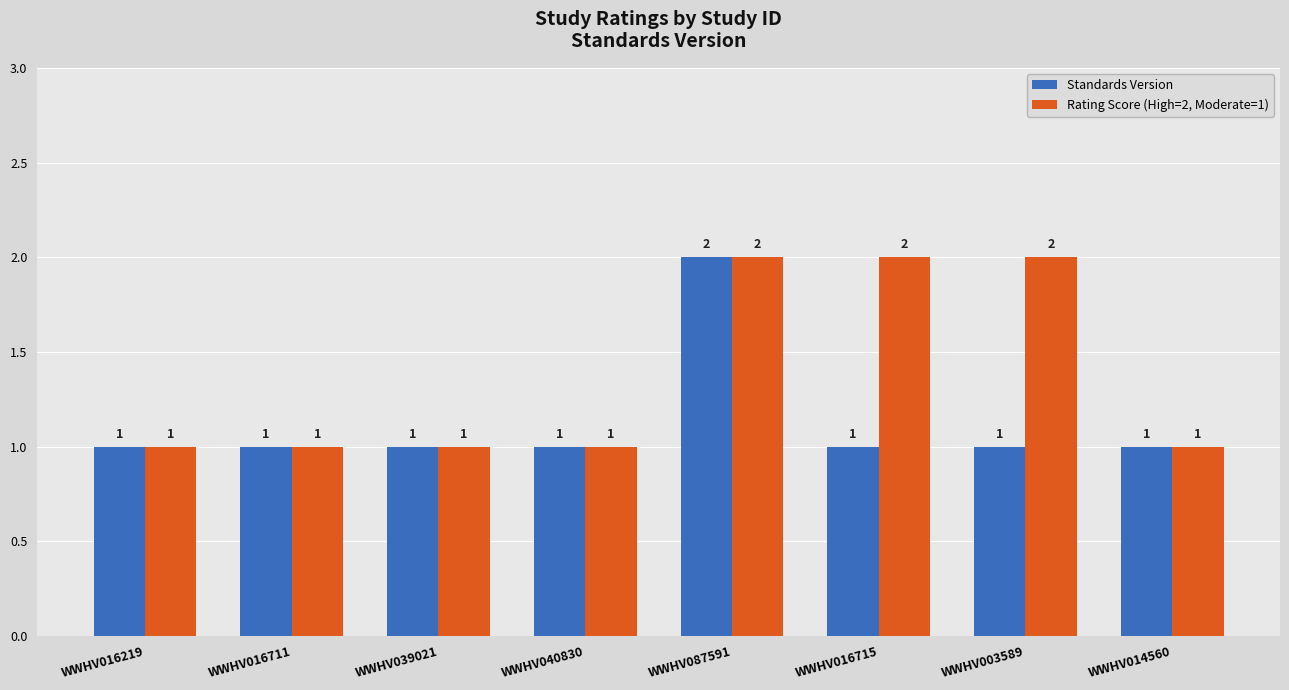

What is the smallest value displayed?

1